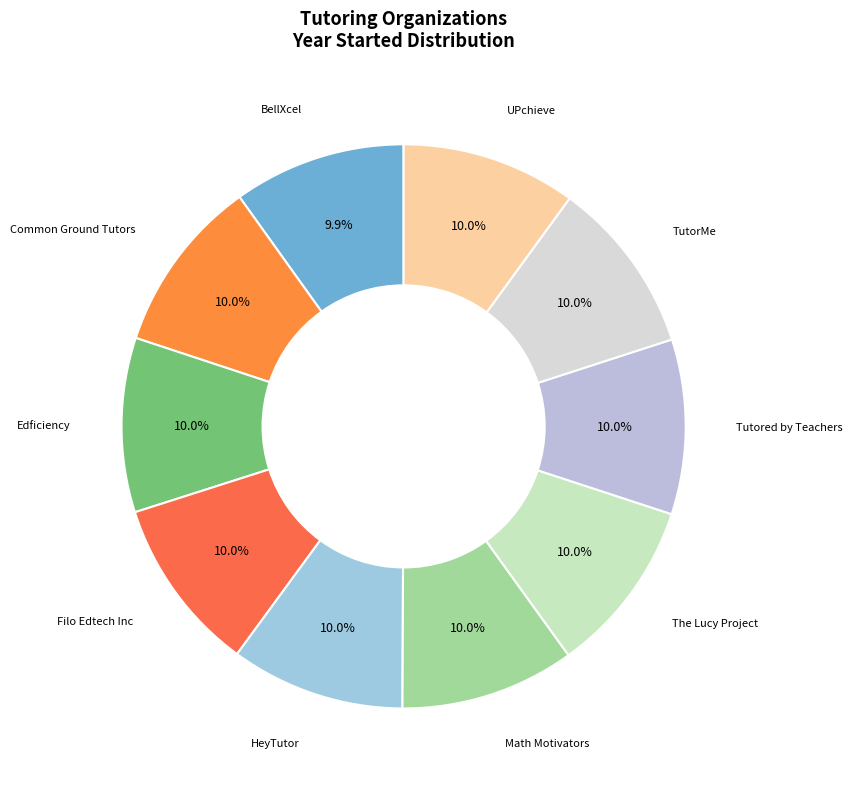

True or false: Filo Edtech Inc accounts for 1% of the total.

False